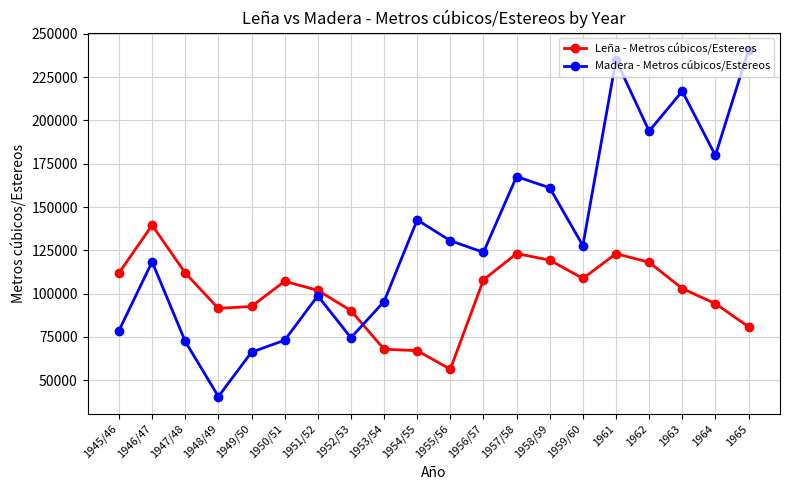

At which category is the sum across all series the highest?

1961